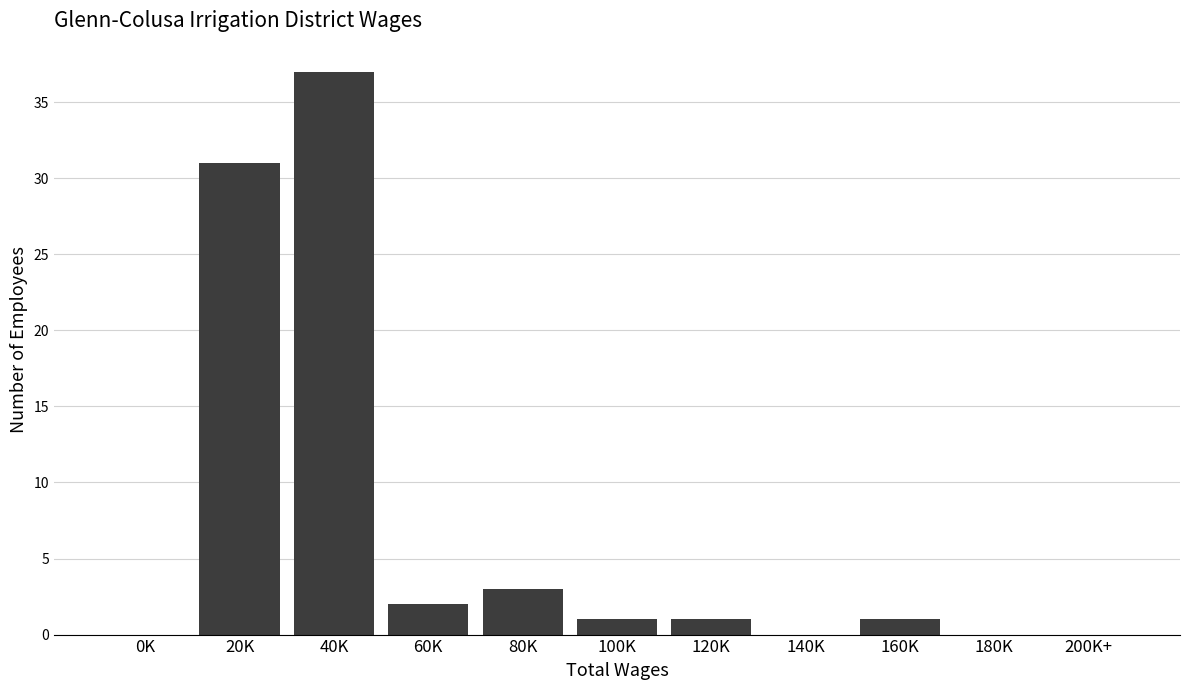

Which label corresponds to the largest value in the chart?

40K